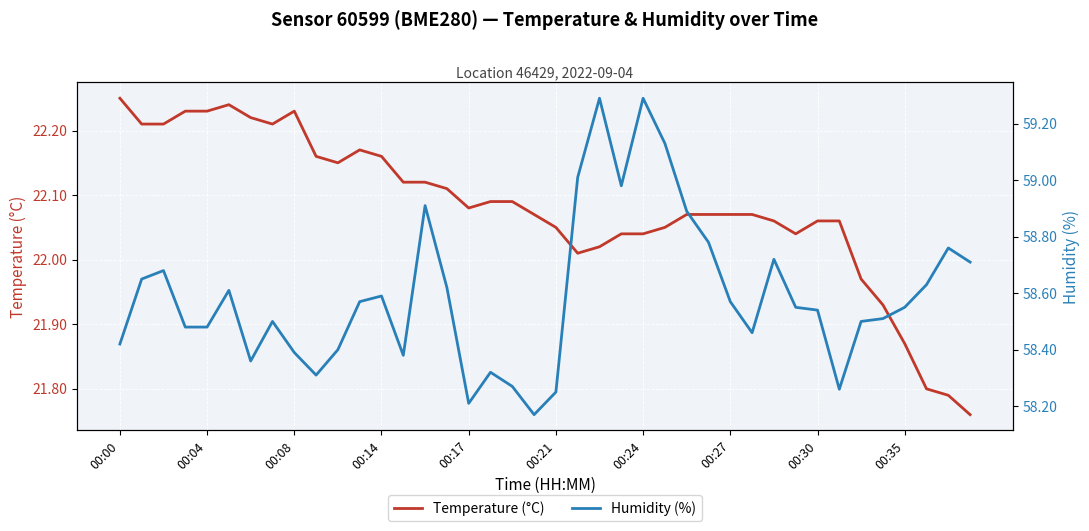

Which label corresponds to the smallest value in the chart?

39